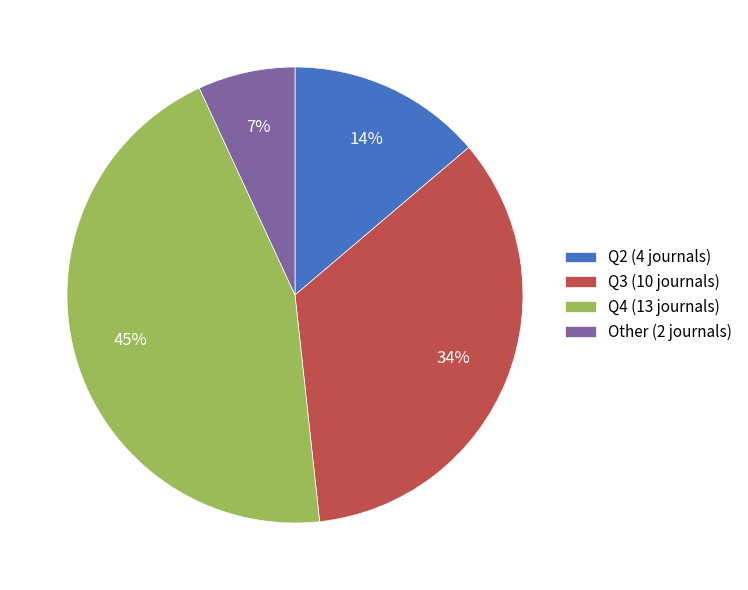

Is Q4 the majority of the pie?

No